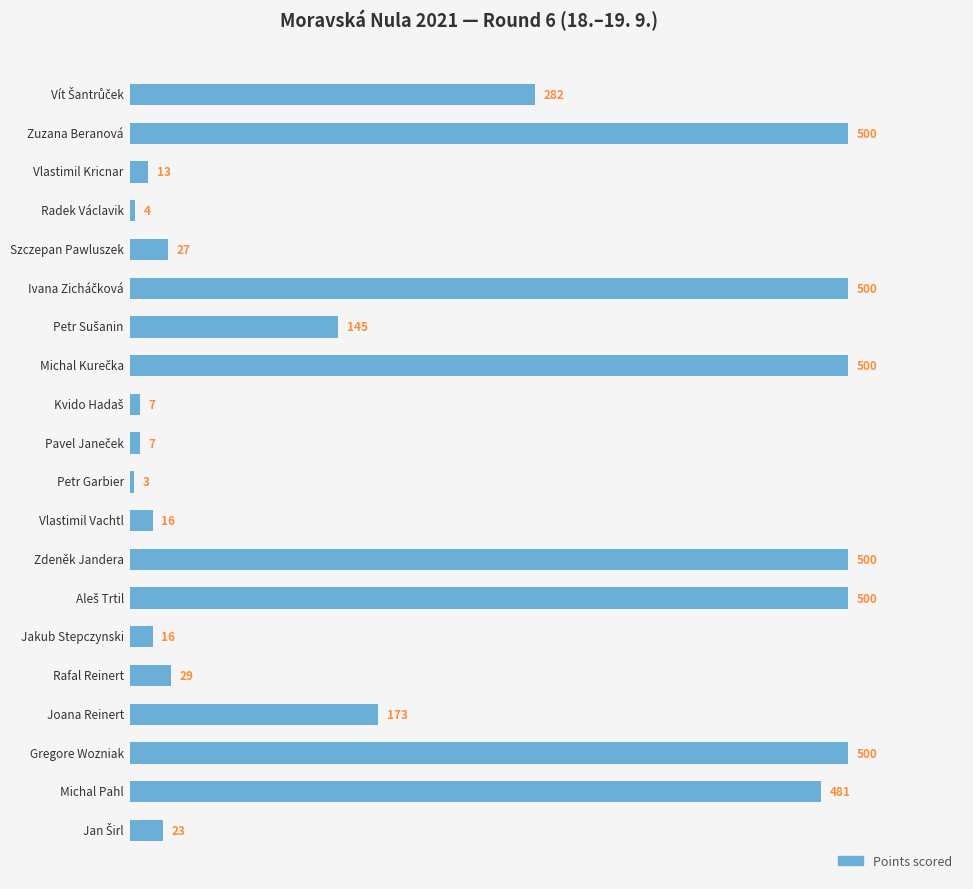

What is the difference between the maximum and second lowest values?

496